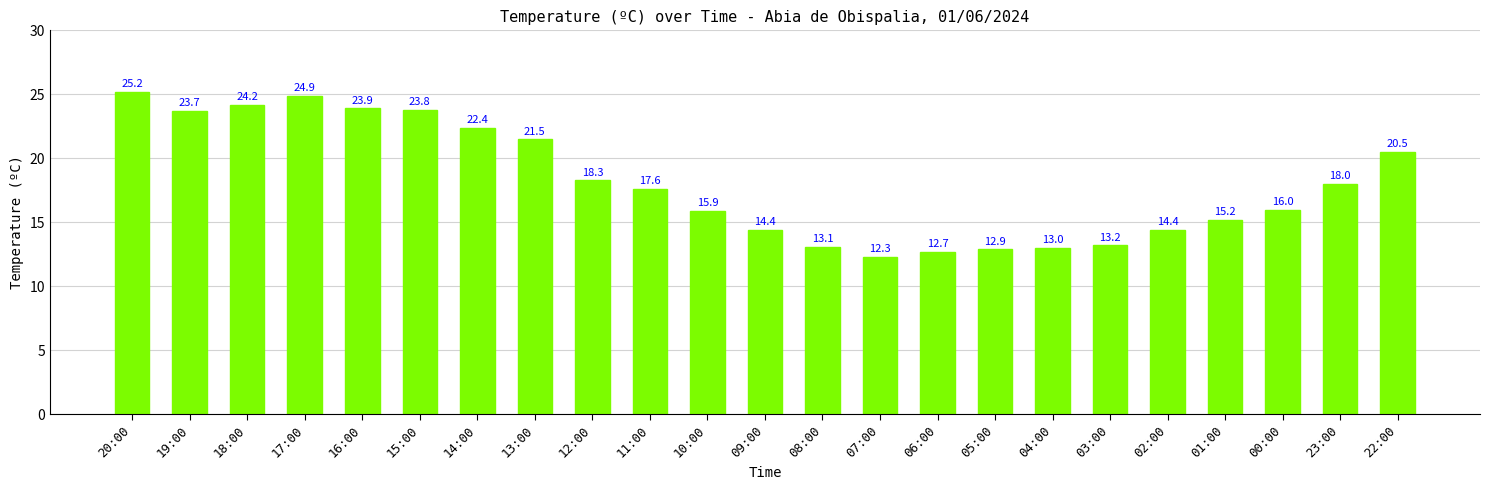

At which label does the data first exceed 17?

20:00